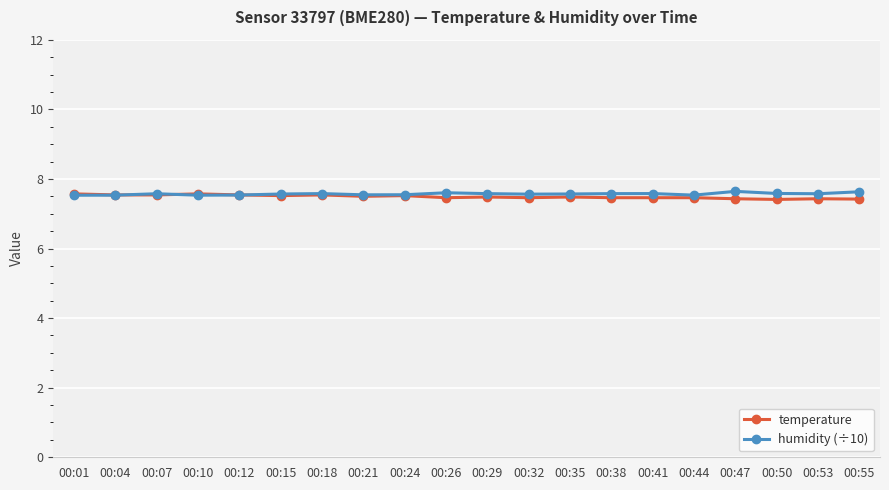

True or false: humidity (÷10) has more than 2 interior local peaks.

True